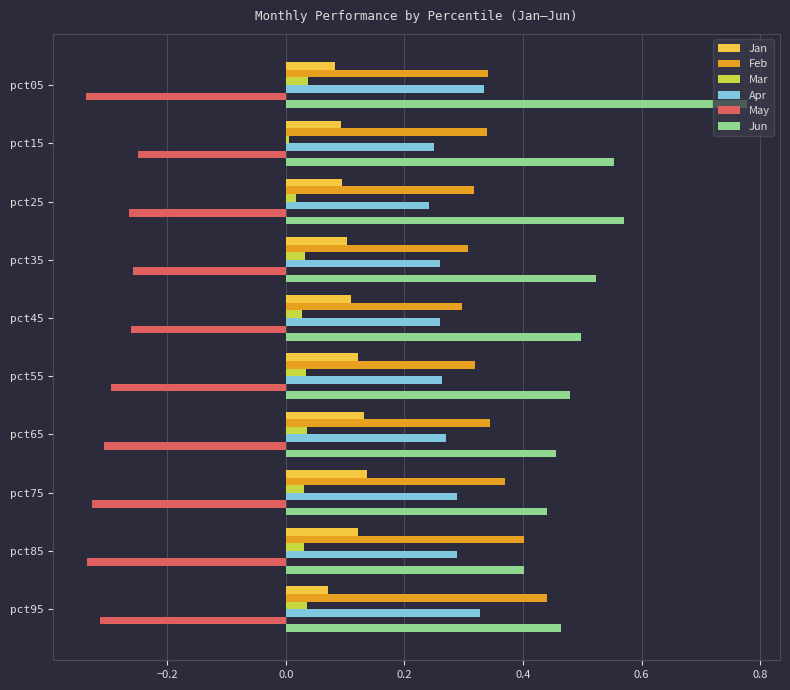

What is the sum of all Jun values?

5.2